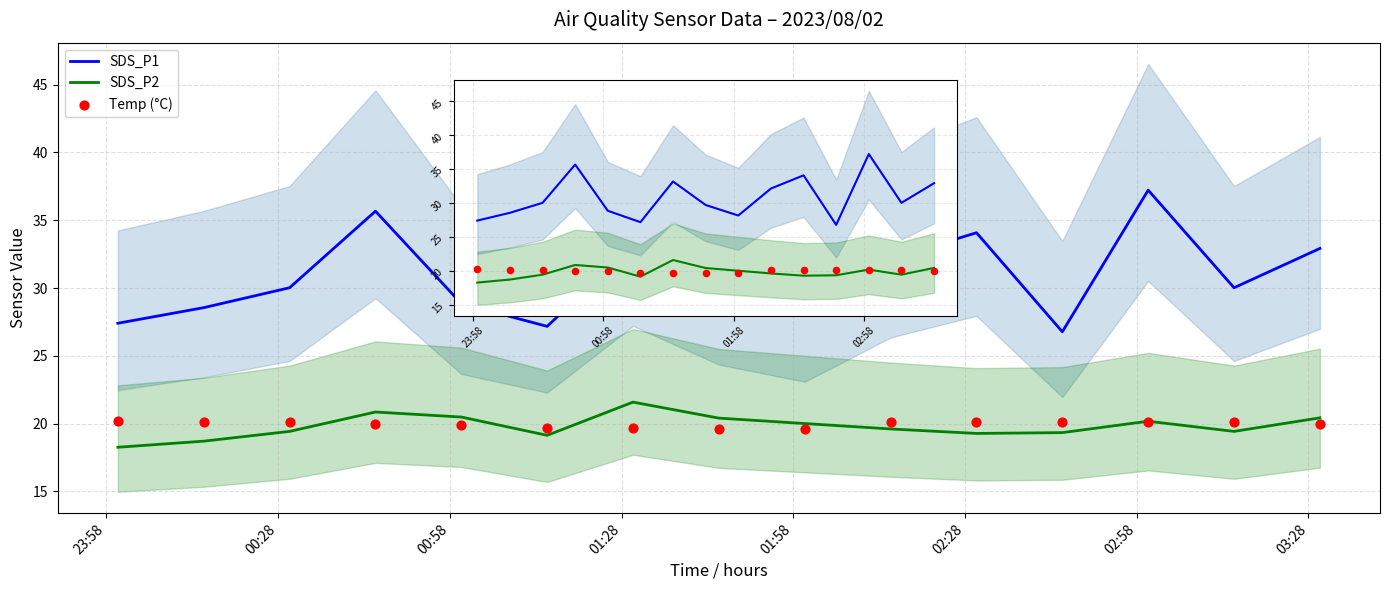

Which series contains the lowest Y value?

SDS_P2